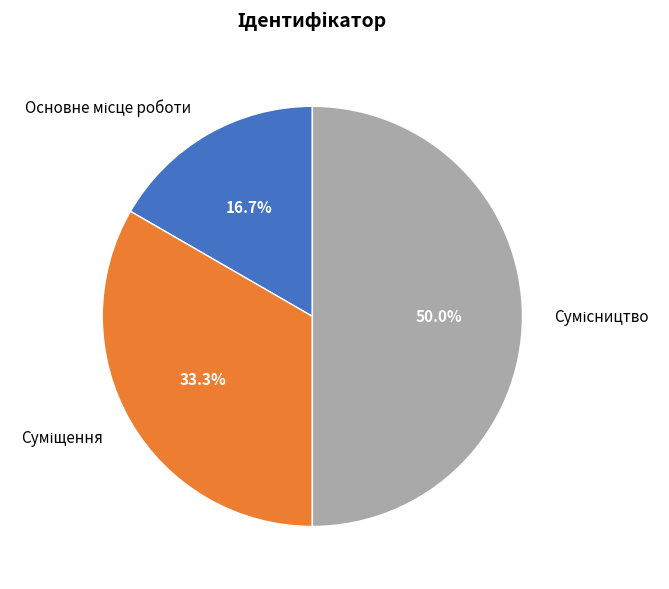

How many slices are in this pie chart?

3